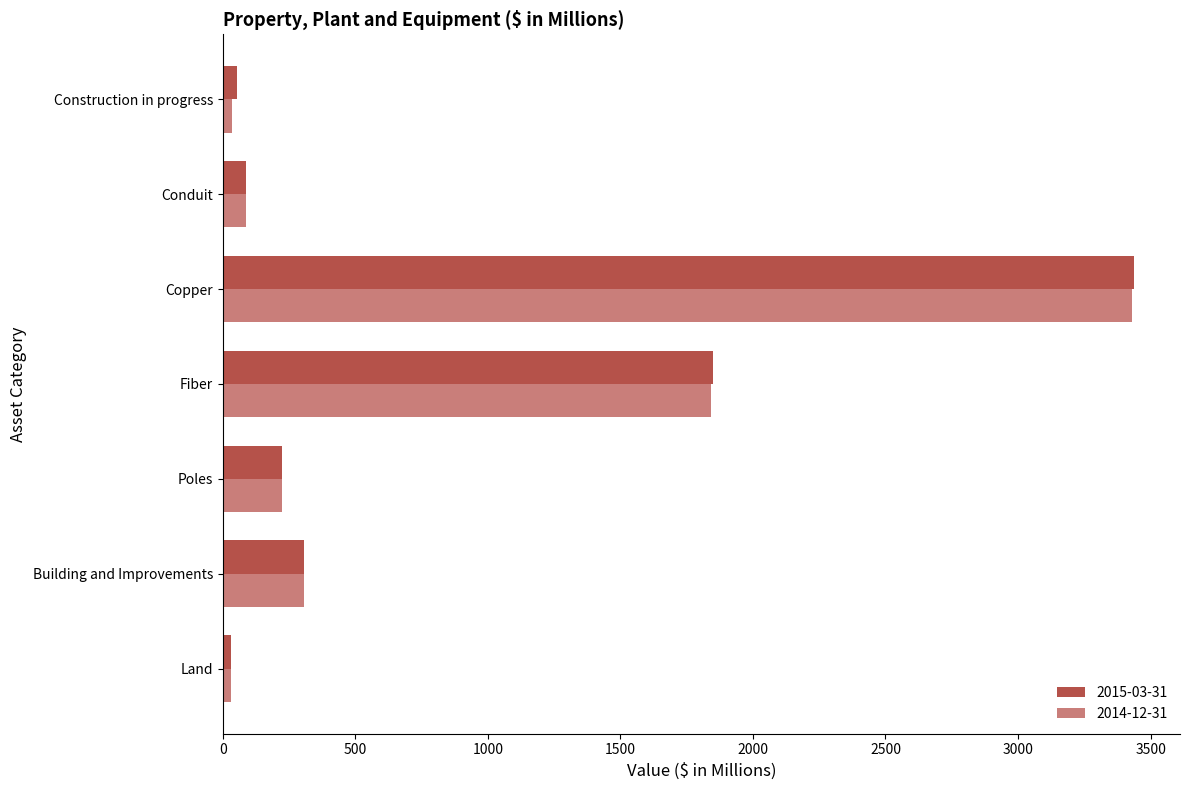

How many series are shown in this chart?

2